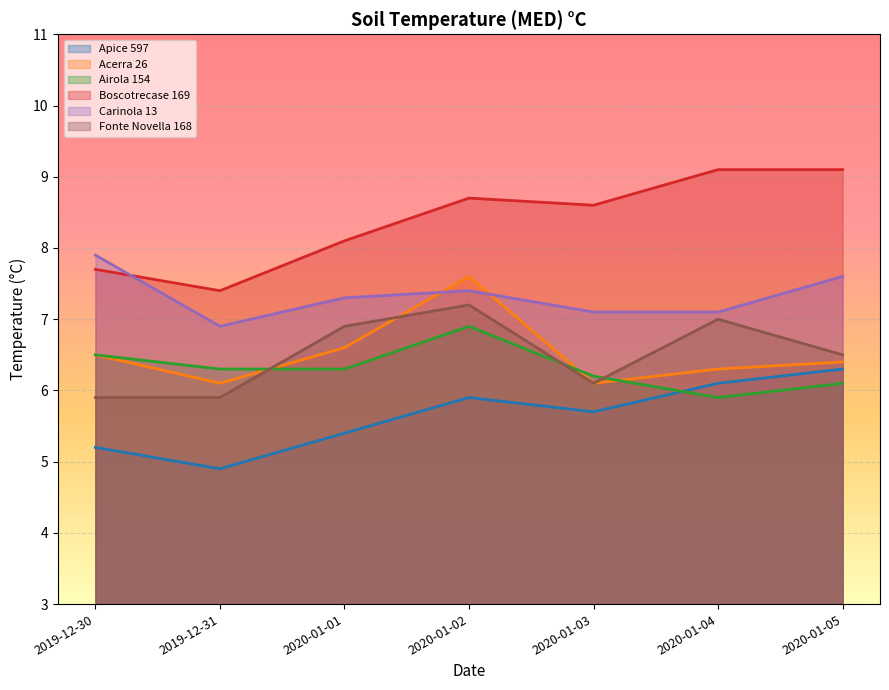

Rank the categories by Apice 597 value from highest to lowest.

2020-01-05, 2020-01-04, 2020-01-02, 2020-01-03, 2020-01-01, 2019-12-30, 2019-12-31